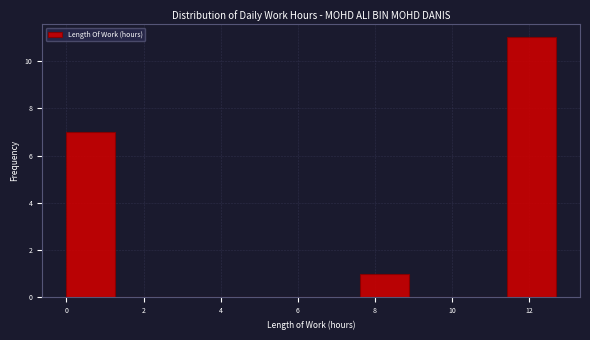

What is the height of the bar covering 11.4 to 12.6 on the x-axis? Neither the bar edges nor the heights are printed on the chart, so give them approximately, as read against the axes.

11